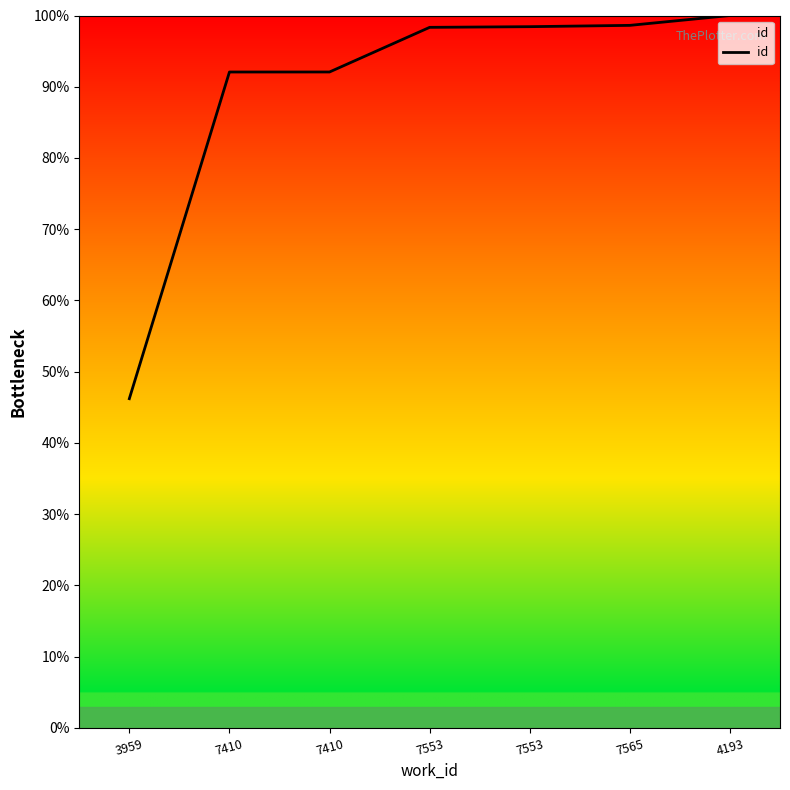

What is the label of the 6th point from the right?

7410